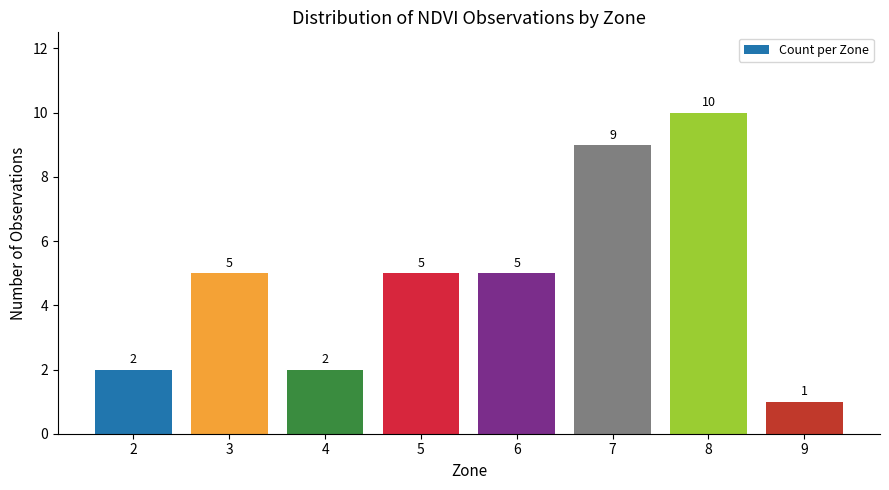

What is the greatest value displayed?

10